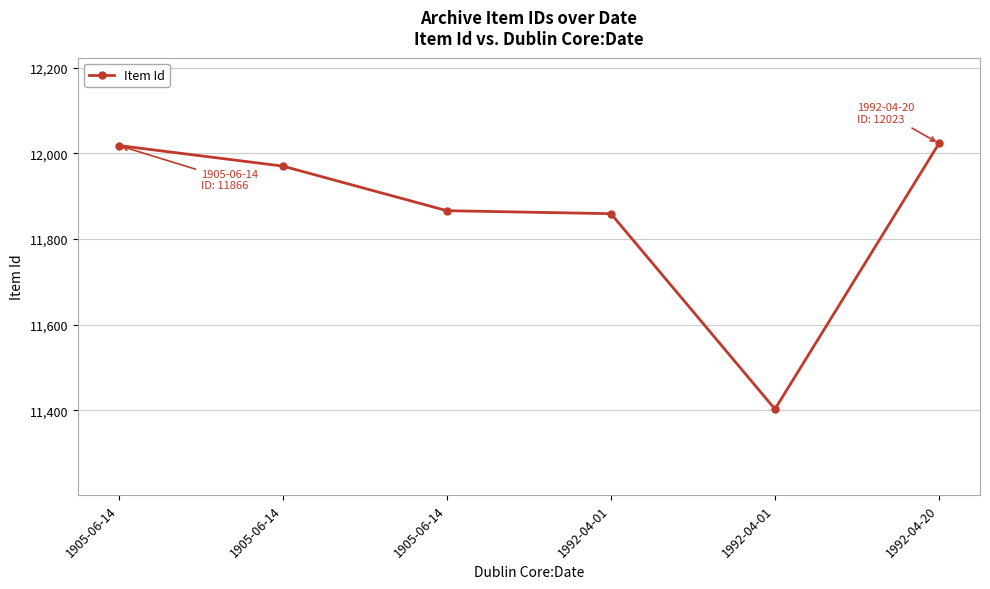

What is the label of the 1st point from the right?

1992-04-20